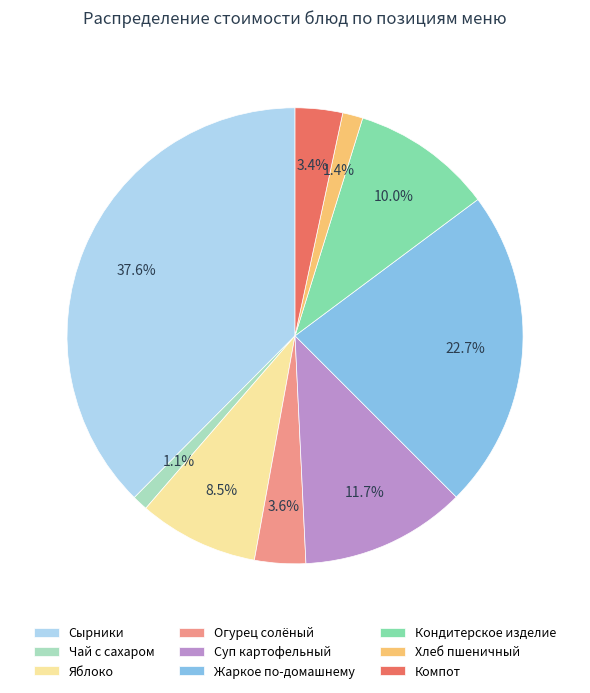

Combined, what portion of the pie is Хлеб пшеничный and Чай с сахаром?

2.5%